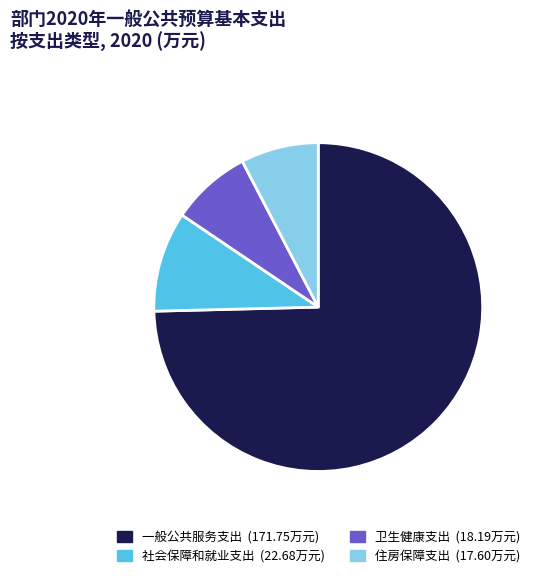

Which slice is the largest?

一般公共服务支出